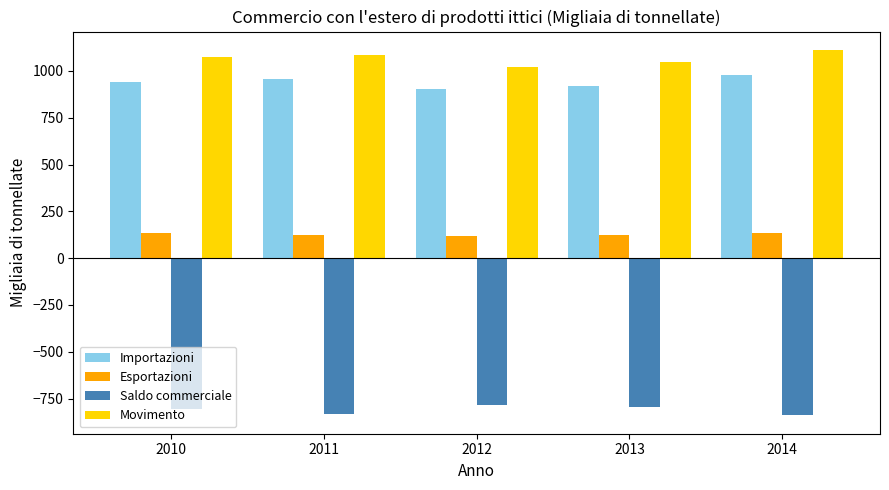

Is the value of Esportazioni at 2013 greater than the value of Movimento at 2011?

No